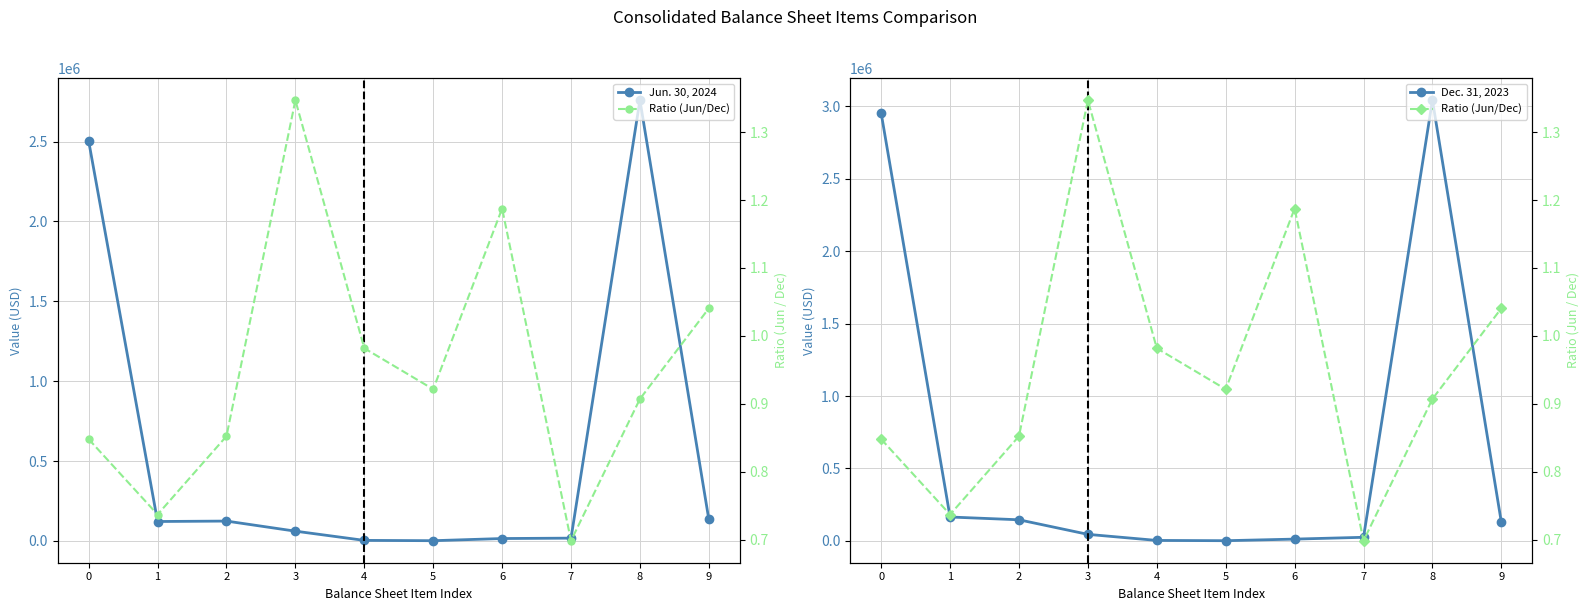

Which series has the widest spread of values?

Dec. 31, 2023